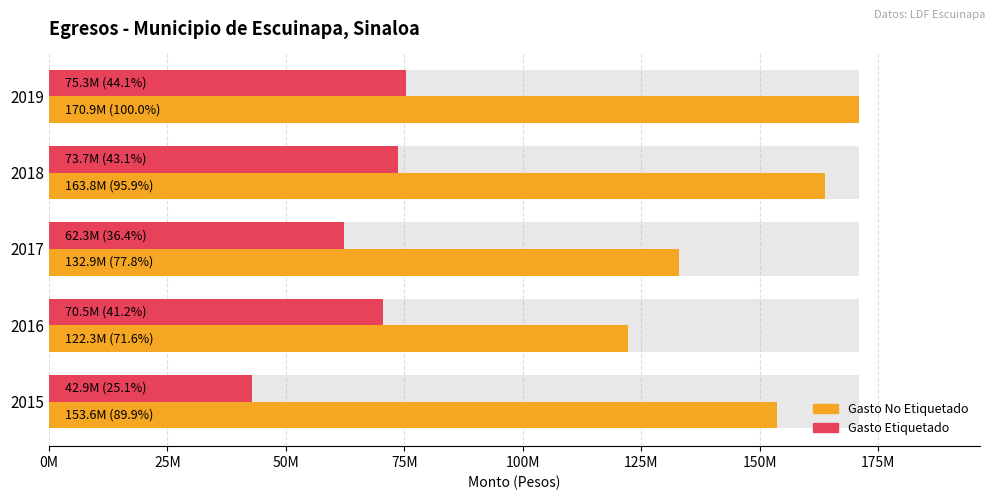

How many values in the Gasto Etiquetado series exceed 70476589?

3